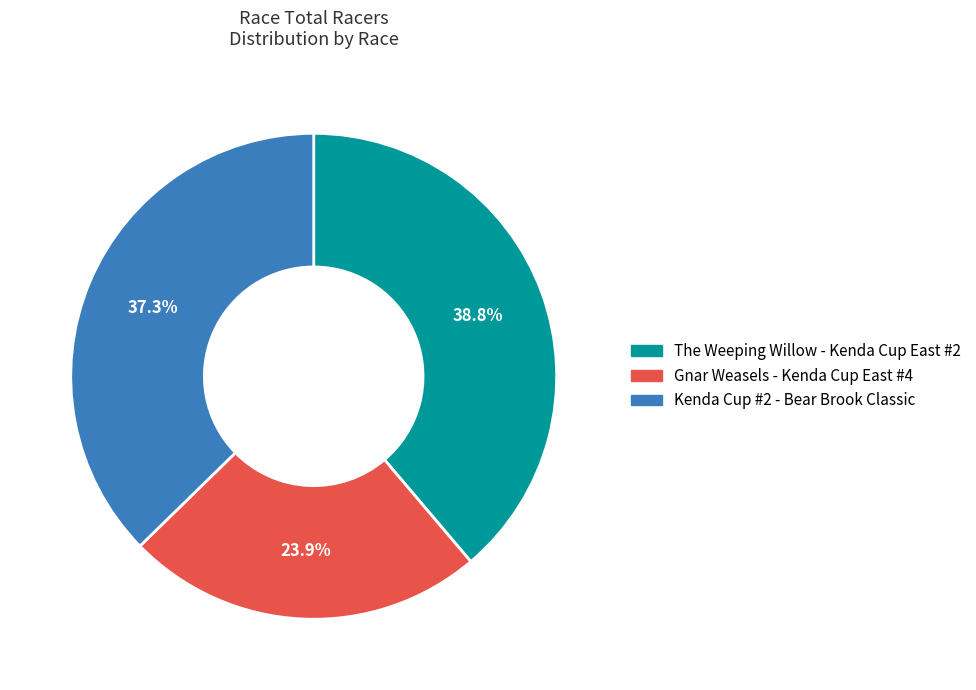

Is the sum of Kenda Cup #2 - Bear Brook Classic and Gnar Weasels - Kenda Cup East #4 greater than half?

Yes